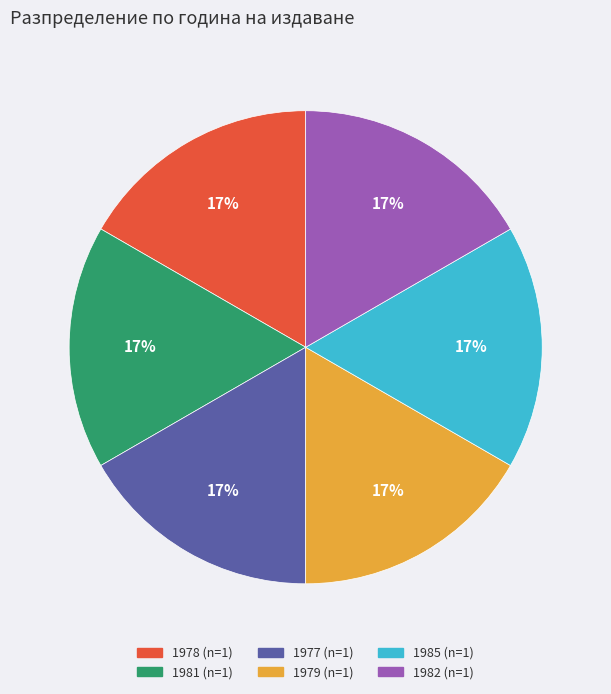

Is there a majority slice in this chart?

No